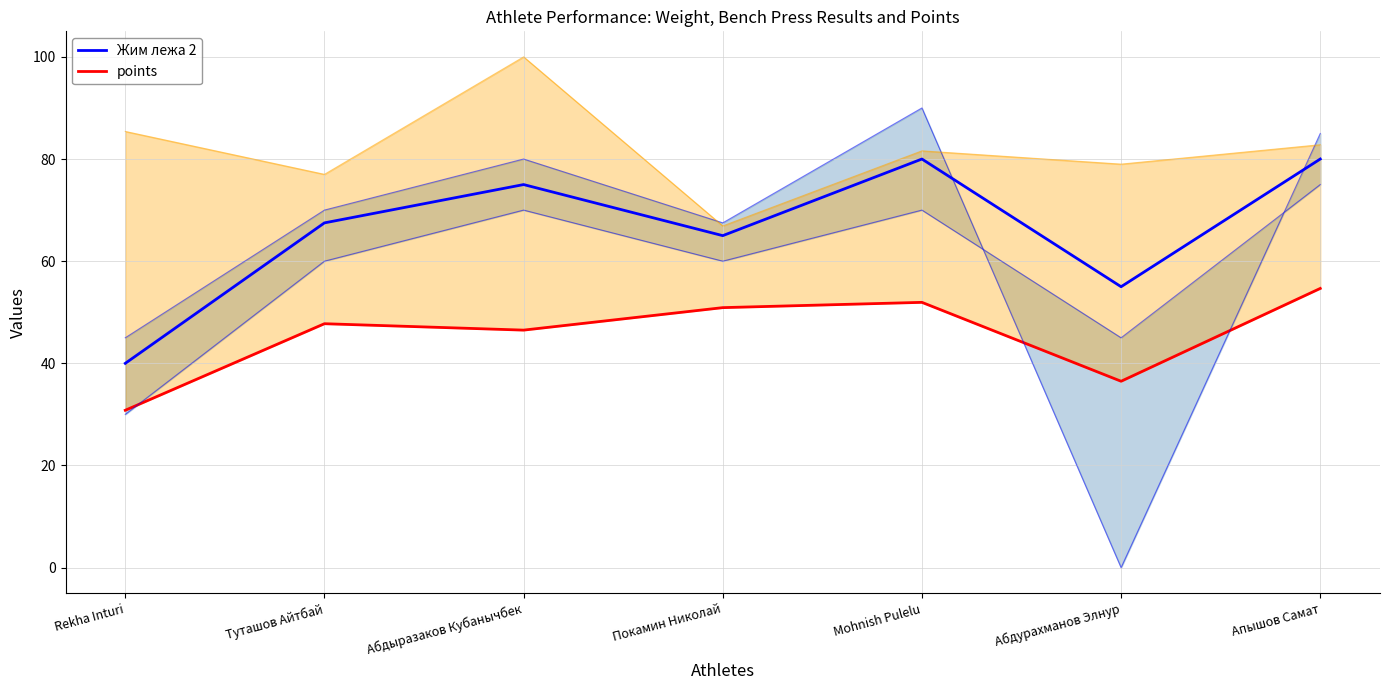

Reading right to left, extract all data points from this chart.

Жим лежа 2: Апышов Самат=80.0	Абдурахманов Элнур=55.0	Mohnish Pulelu=80.0	Покамин Николай=65.0	Абдыразаков Кубанычбек=75.0	Туташов Айтбай=67.5	Rekha Inturi=40.0
points: Апышов Самат=54.7	Абдурахманов Элнур=36.5	Mohnish Pulelu=51.9	Покамин Николай=50.9	Абдыразаков Кубанычбек=46.5	Туташов Айтбай=47.8	Rekha Inturi=30.8